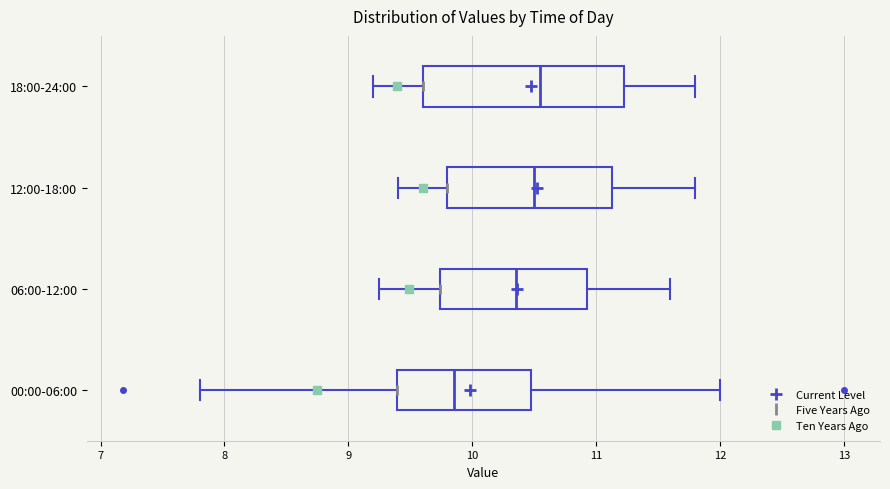

Where does the left whisker of the box for 00:00-06:00 end on the x-axis? The values are not printed on the chart, so give them approximately, as read against the axis.

7.8